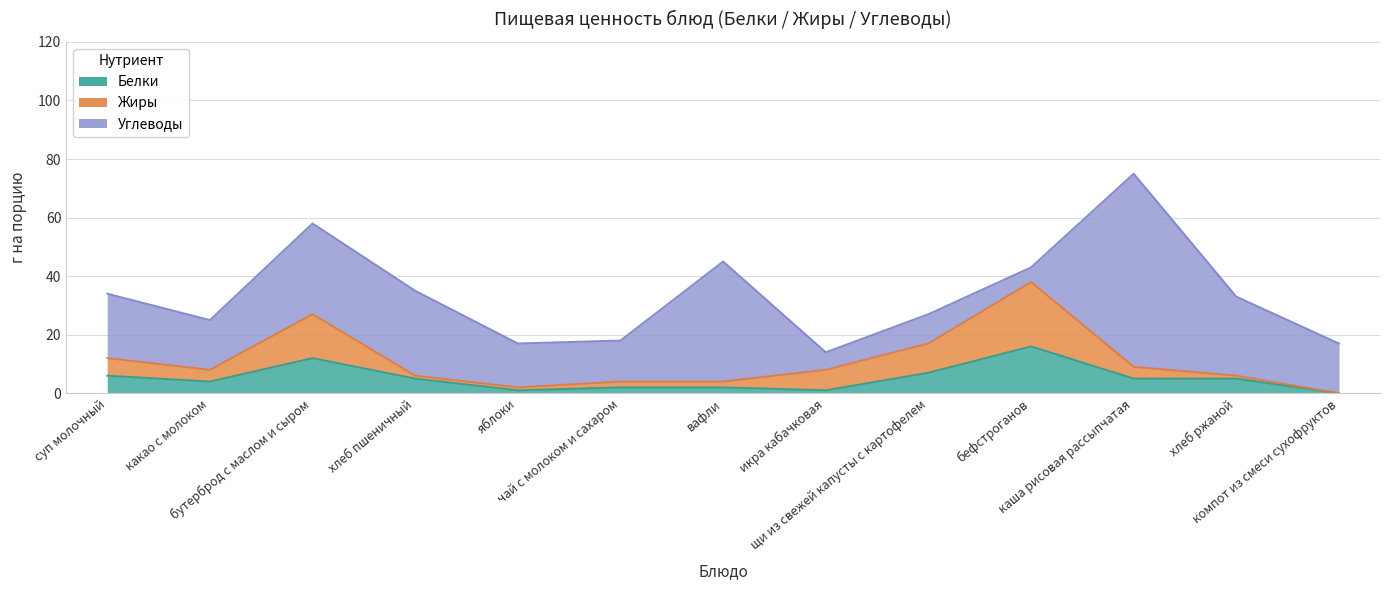

Is the value of Жиры at икра кабачковая greater than the value of Белки at компот из смеси сухофруктов?

Yes